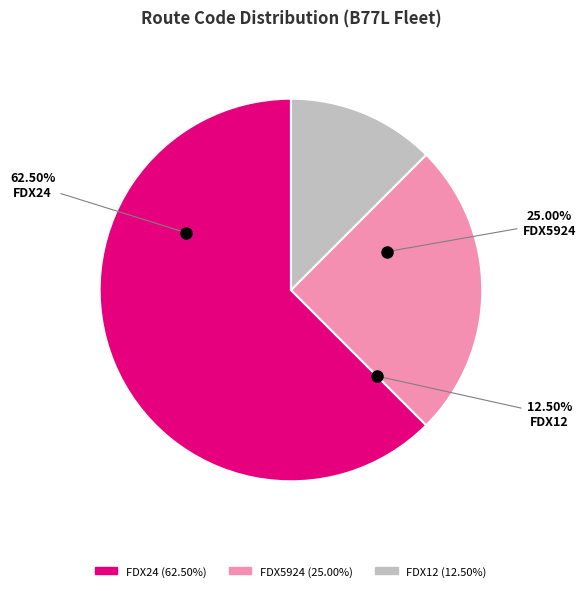

To the nearest percent, what percentage of the pie is FDX5924?

25%